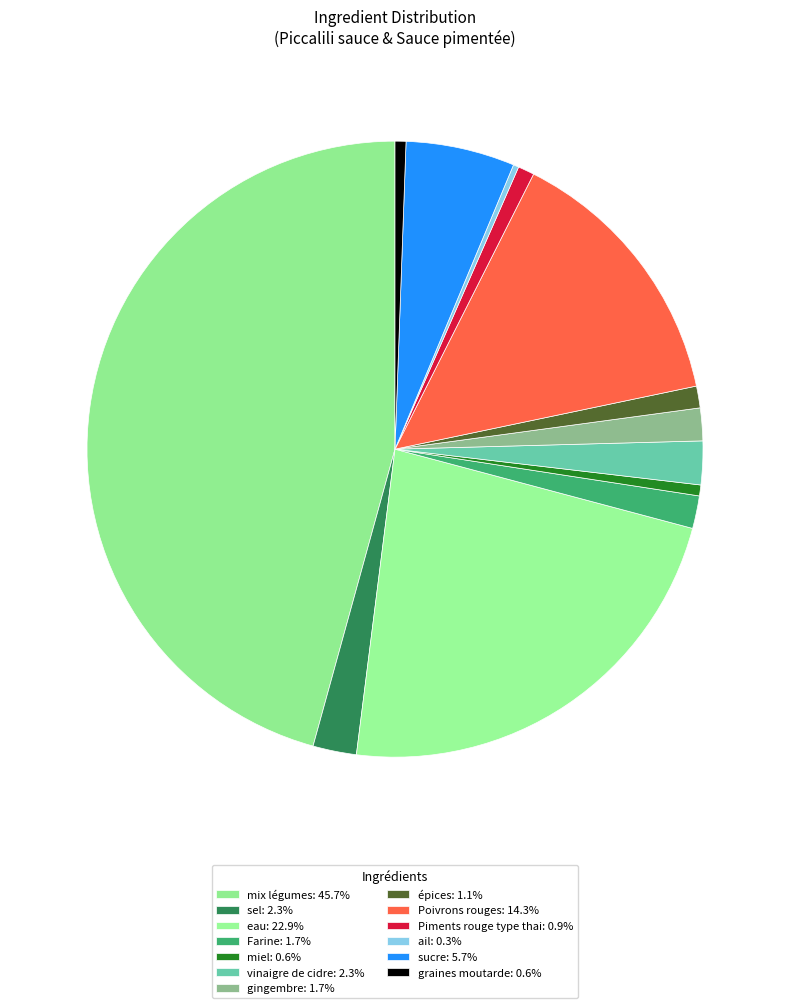

How many slices are in this pie chart?

13